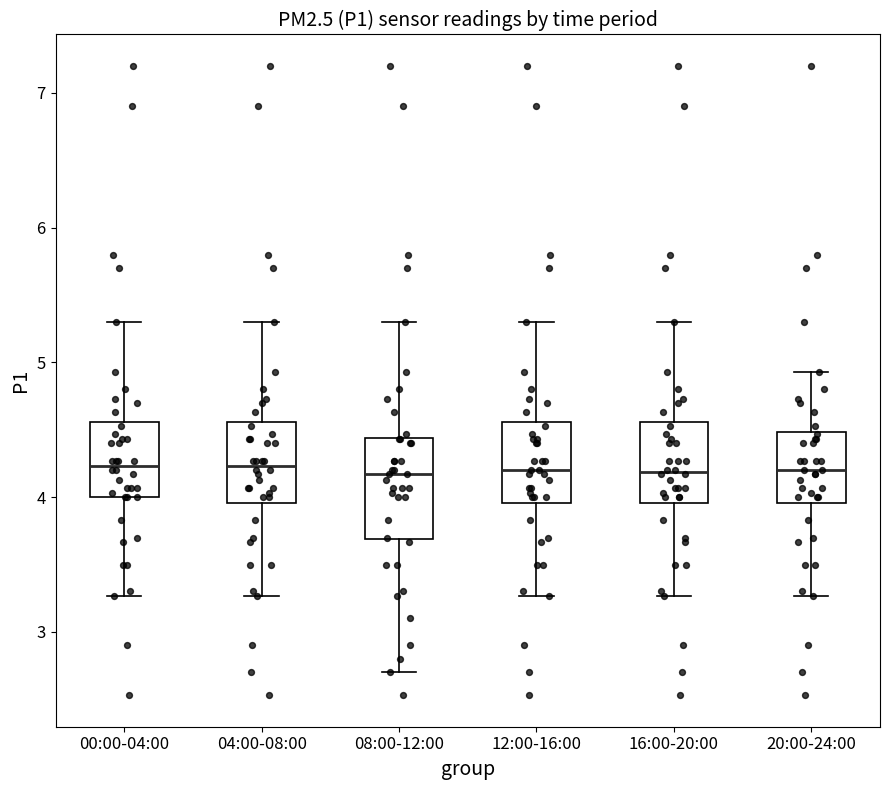

Reading left to right, read every box against the y-axis: the position of its median line, the range the box covers, and the ends of its whiskers. The values are not printed on the chart, so give them approximately, as read against the axis.

00:00-04:00: median 4.2, box 4.0 to 4.6, whiskers 3.3 to 5.3
04:00-08:00: median 4.2, box 4.0 to 4.6, whiskers 3.3 to 5.3
08:00-12:00: median 4.2, box 3.7 to 4.4, whiskers 2.7 to 5.3
12:00-16:00: median 4.2, box 4.0 to 4.6, whiskers 3.3 to 5.3
16:00-20:00: median 4.2, box 4.0 to 4.6, whiskers 3.3 to 5.3
20:00-24:00: median 4.2, box 4.0 to 4.5, whiskers 3.3 to 4.9